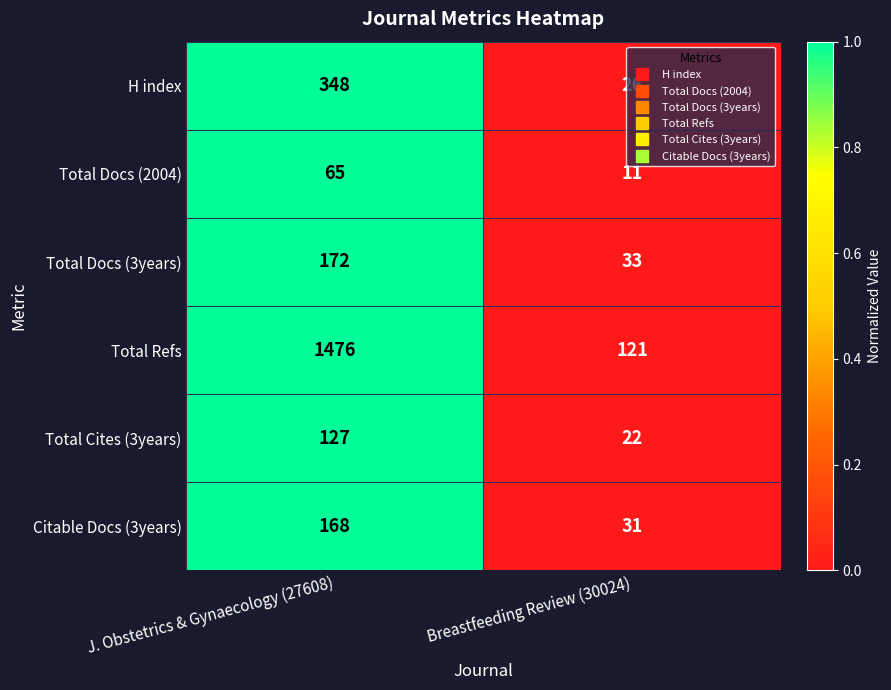

What is the total value across all series at J. Obstetrics & Gynaecology (27608)?

2356